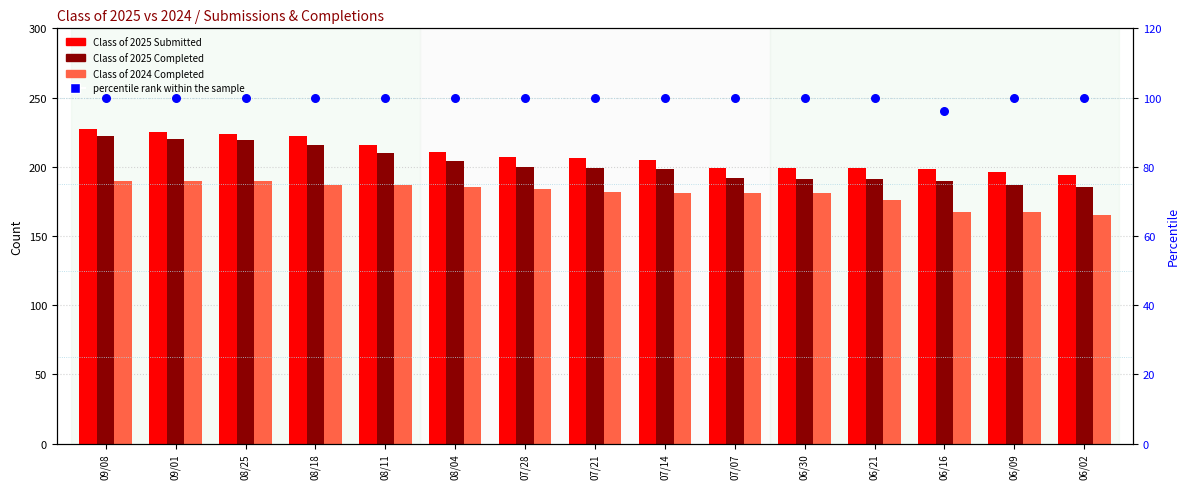

At how many categories does at least one series exceed 190?

15